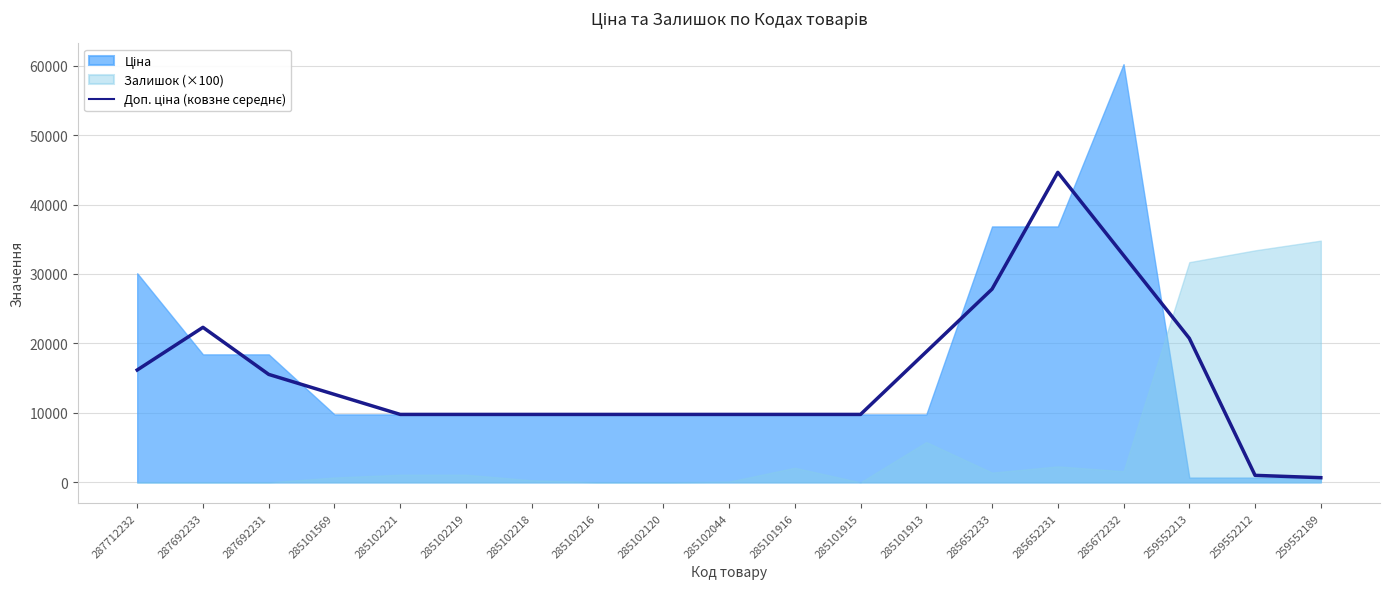

Reading left to right, list all the values displayed in this chart.

16174.6	22314.8	15539.1	12657.3	9775.5	9775.5	9775.5	9775.5	9775.5	9775.5	9775.5	9775.5	18797.6	27819.7	44629.7	32683.8	20737.9	1004.1	669.4